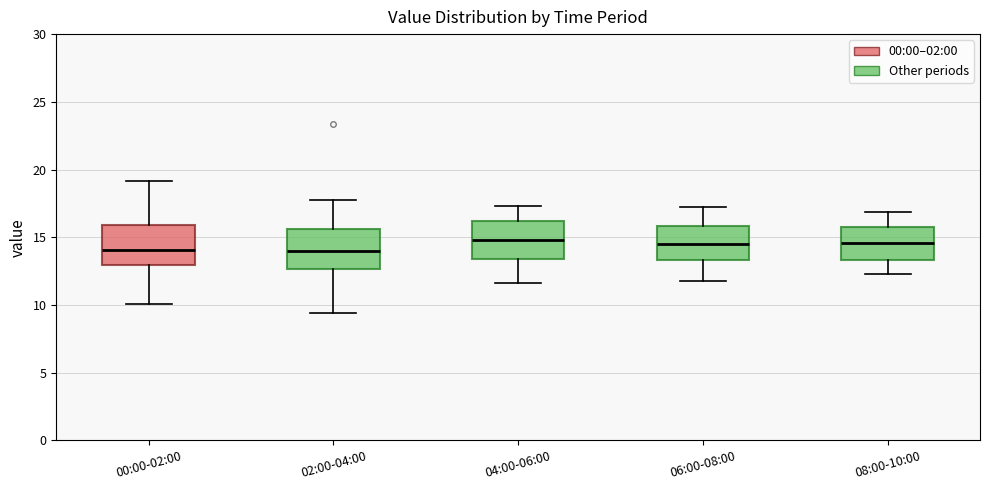

Reading left to right, read every box against the y-axis: the position of its median line, the range the box covers, and the ends of its whiskers. The values are not printed on the chart, so give them approximately, as read against the axis.

00:00-02:00: median 14.0, box 13.0 to 16.0, whiskers 10.0 to 19.0
02:00-04:00: median 14.0, box 12.5 to 15.5, whiskers 9.5 to 17.5
04:00-06:00: median 15.0, box 13.5 to 16.0, whiskers 11.5 to 17.5
06:00-08:00: median 14.5, box 13.5 to 16.0, whiskers 12.0 to 17.5
08:00-10:00: median 14.5, box 13.5 to 16.0, whiskers 12.5 to 17.0